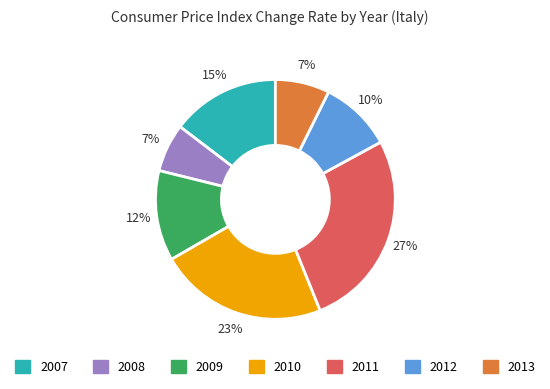

True or false: 2007 accounts for 7% of the total.

False